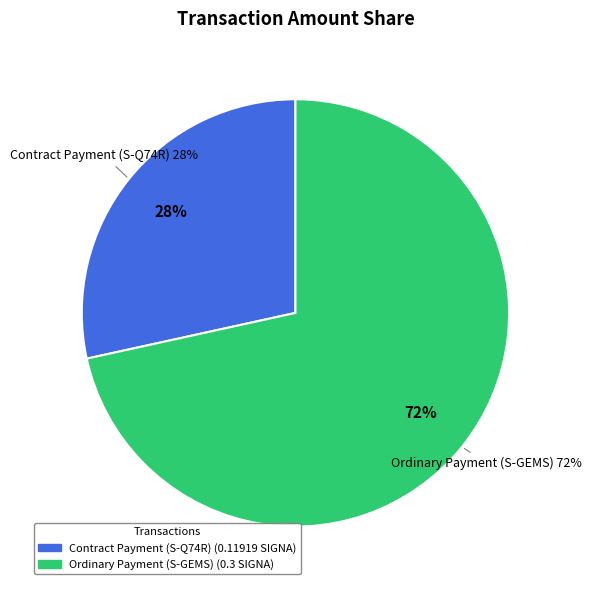

Rank the categories by value from highest to lowest.

Ordinary Payment (S-GEMS), Contract Payment (S-Q74R)